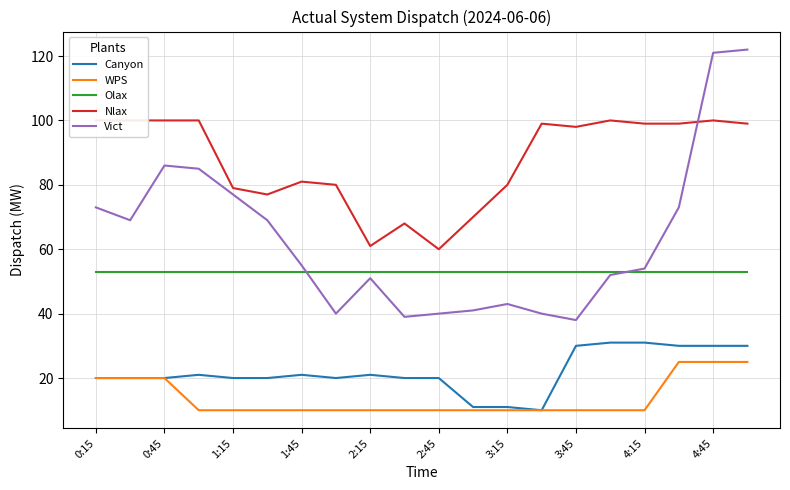

Is it true that Olax equals 72 at 1:45?

False